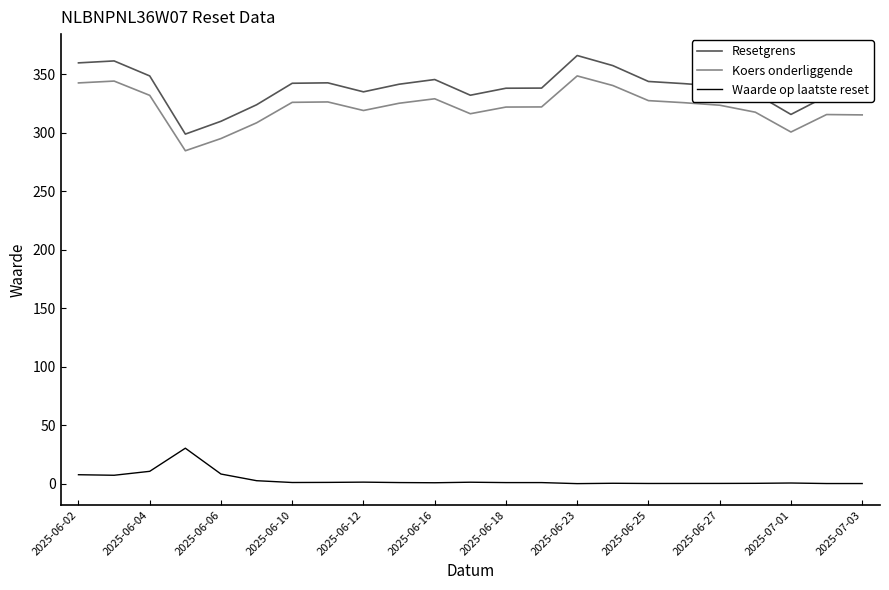

Which series has the largest range (max minus min)?

Resetgrens